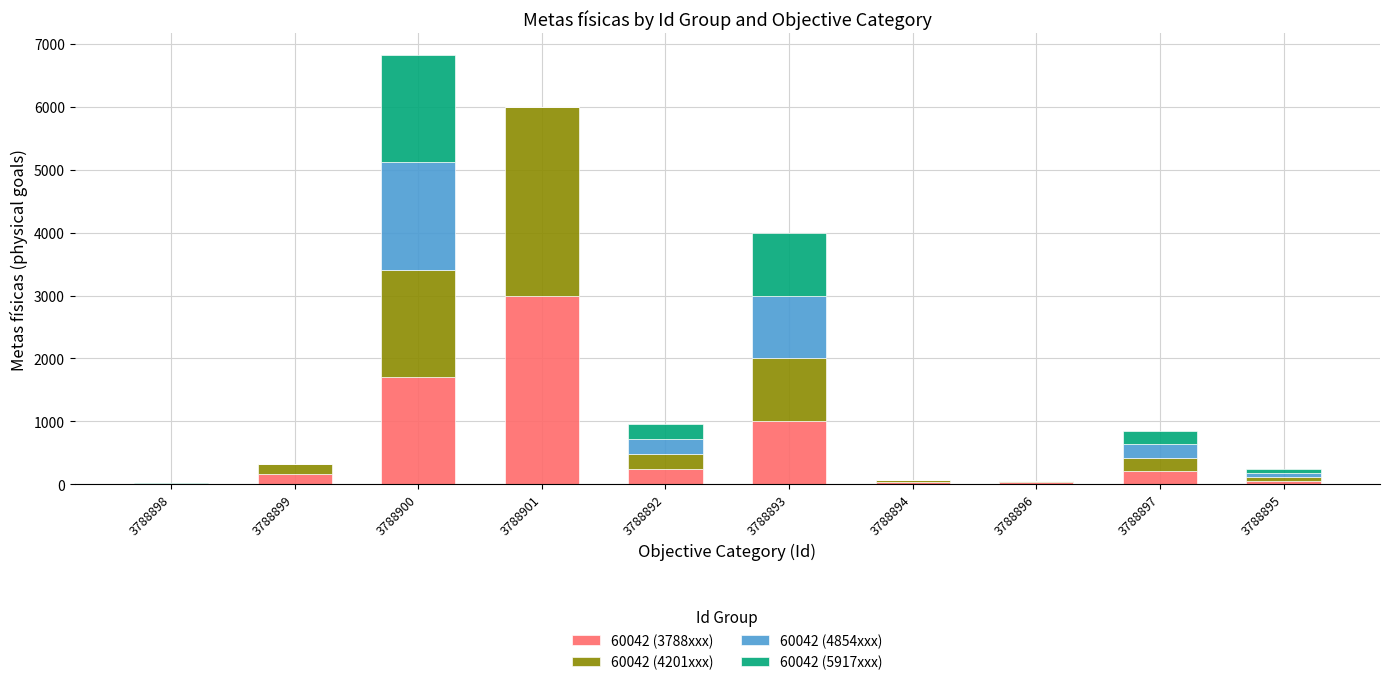

How many series are shown in this chart?

4